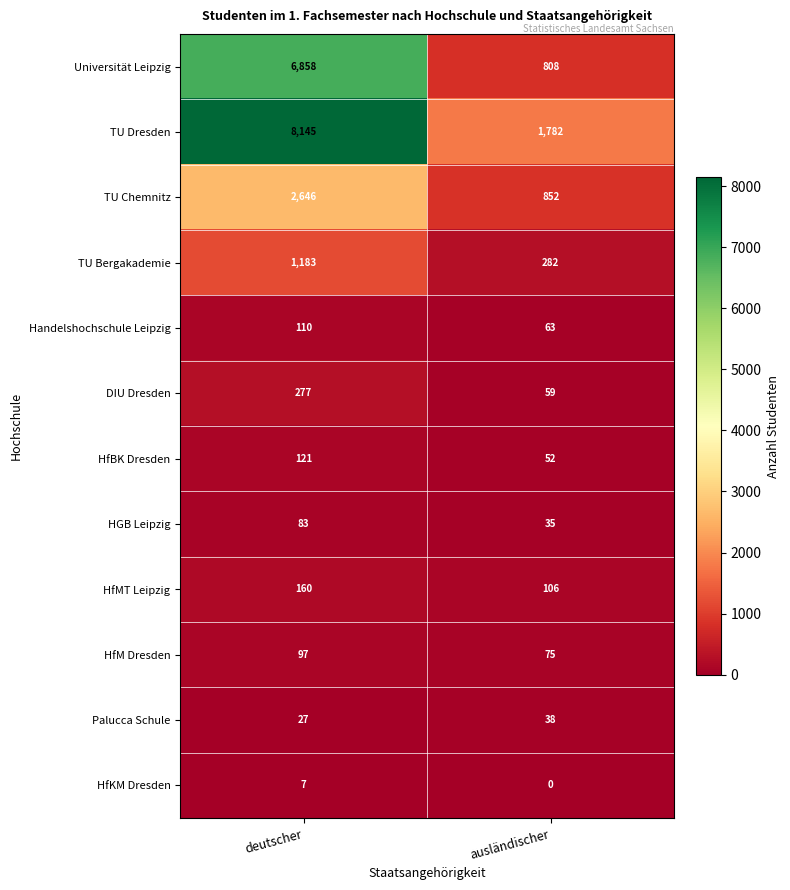

Which category has the lowest value across all series?

ausländischer